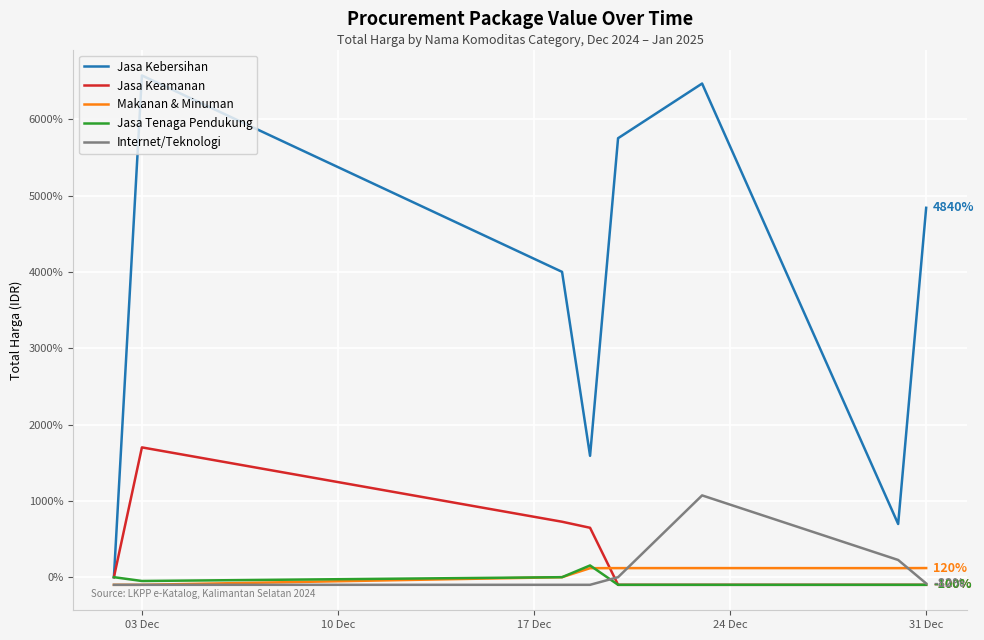

Which series has the widest spread of values?

Jasa Kebersihan